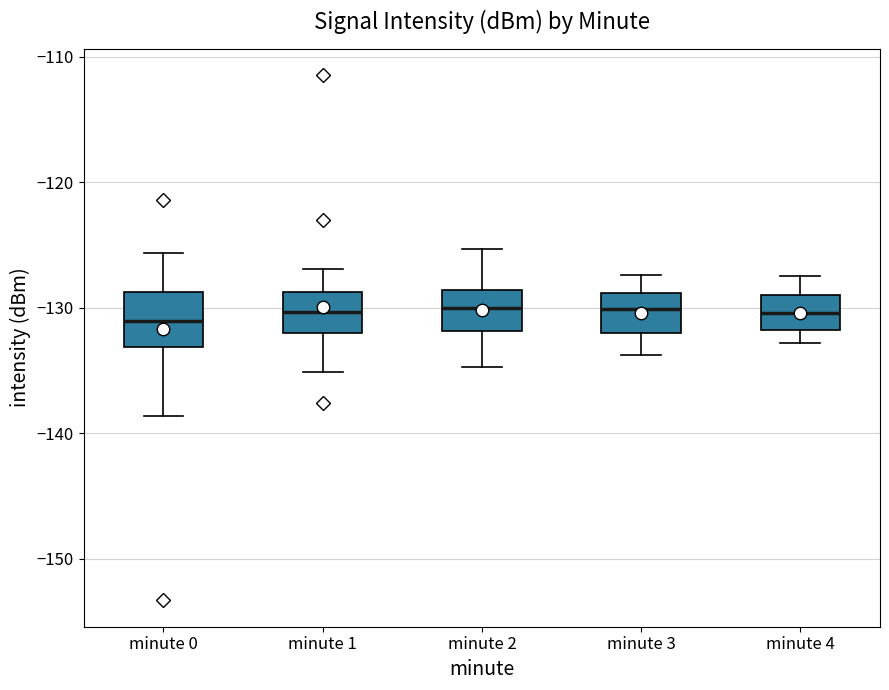

Comparing the boxes themselves (not the whiskers), which one is the tallest?

minute 0